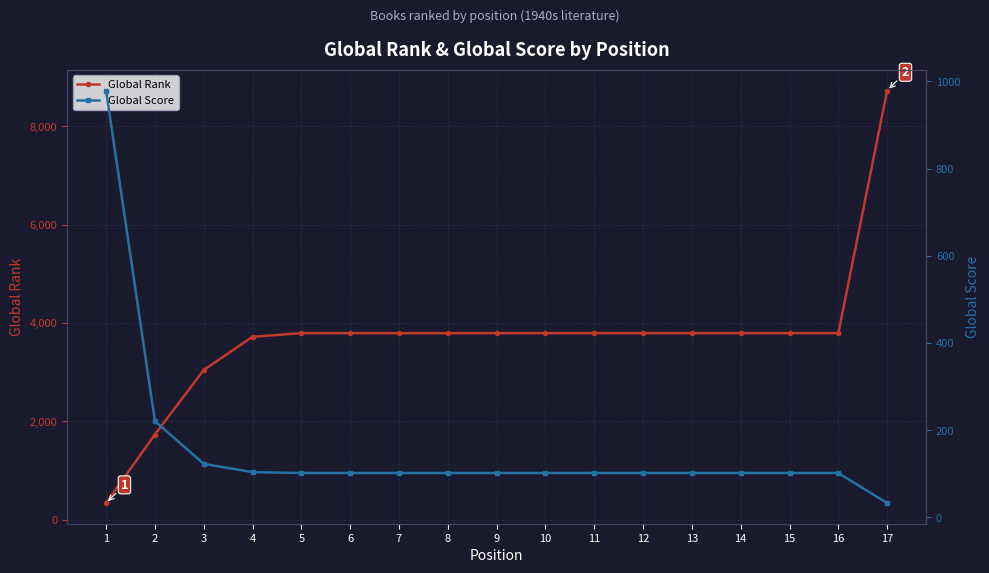

How many data points in Global Score are less than 102?

1